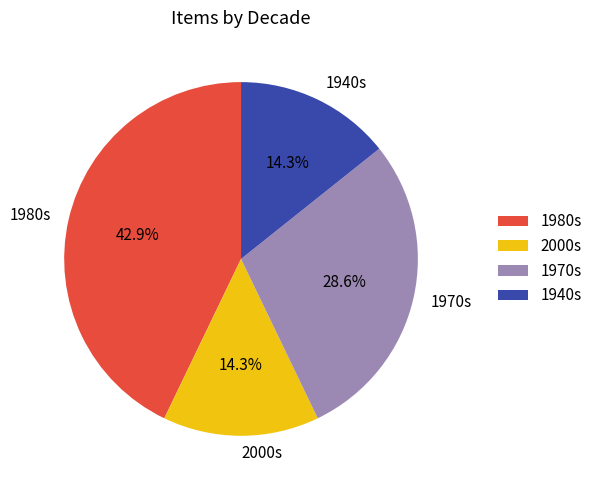

How many segments does this pie chart have?

4